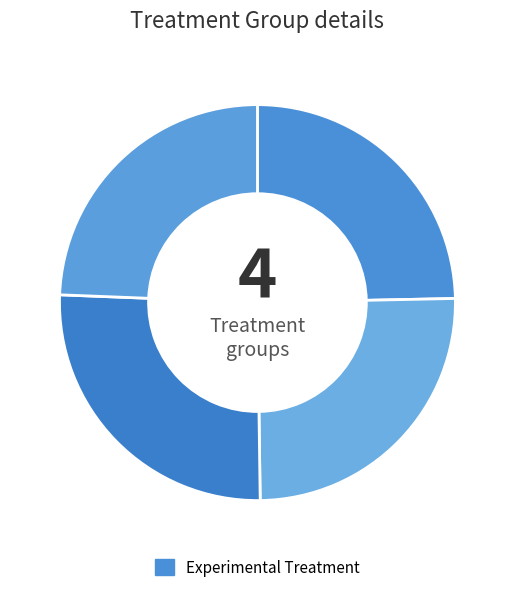

Count the number of slices in the pie.

4